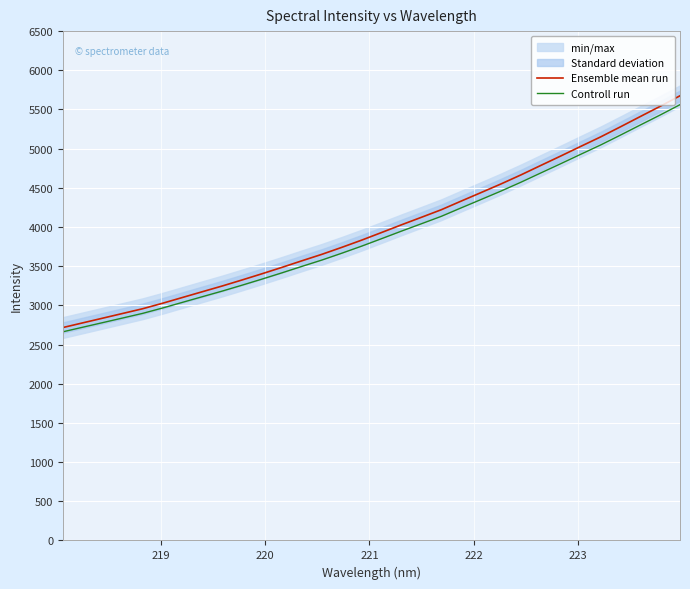

What is the highest value of the Ensemble mean run series?

5674.8